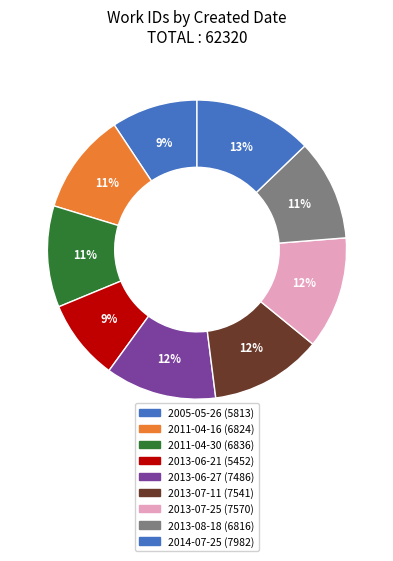

Approximately how many times larger is the value at 2013-06-27 compared to 2011-04-16?

1.1